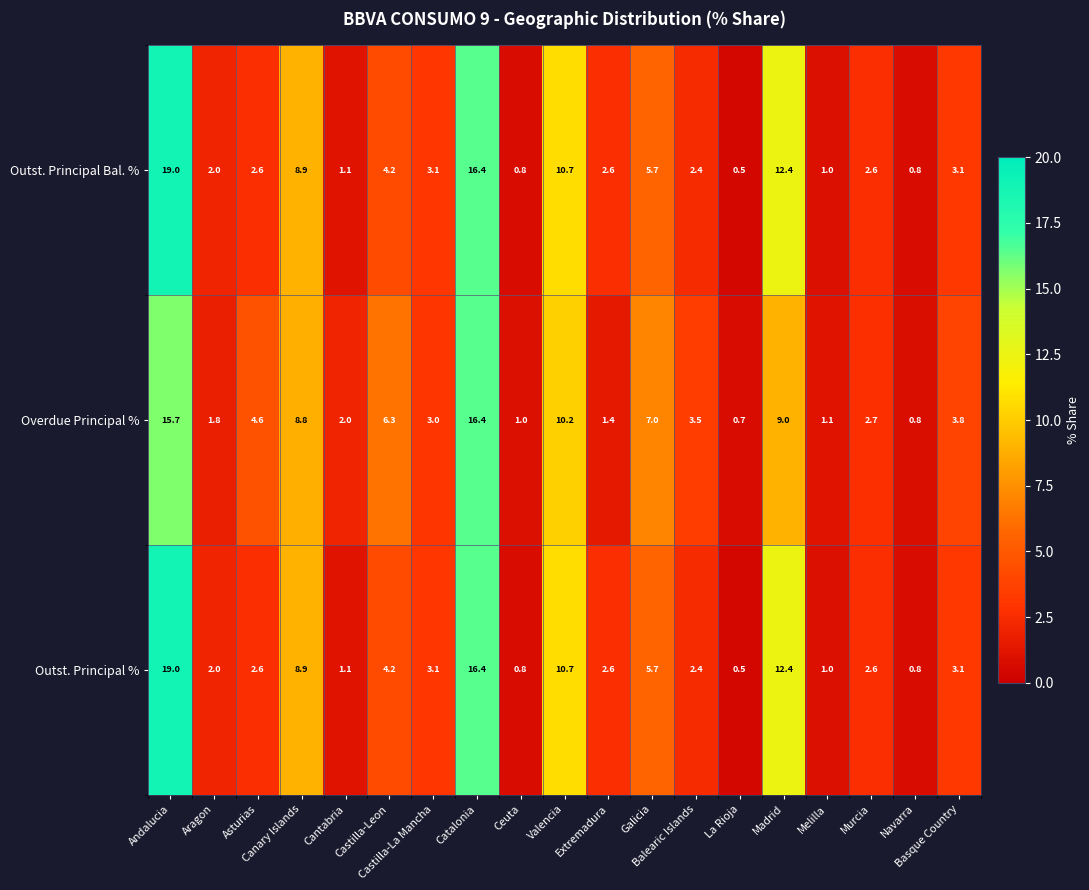

What is the sum of all Overdue Principal % values?

99.8